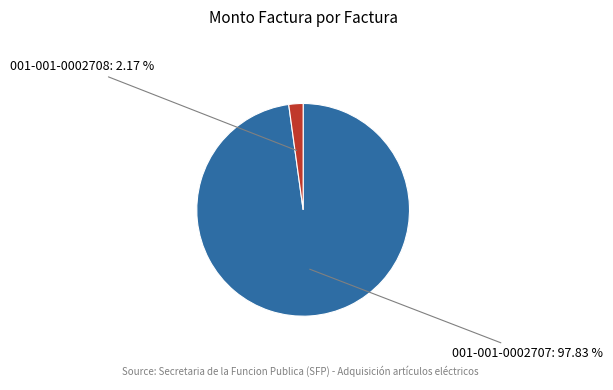

What is the change in value from 001-001-0002707 to 001-001-0002708?

-5291050